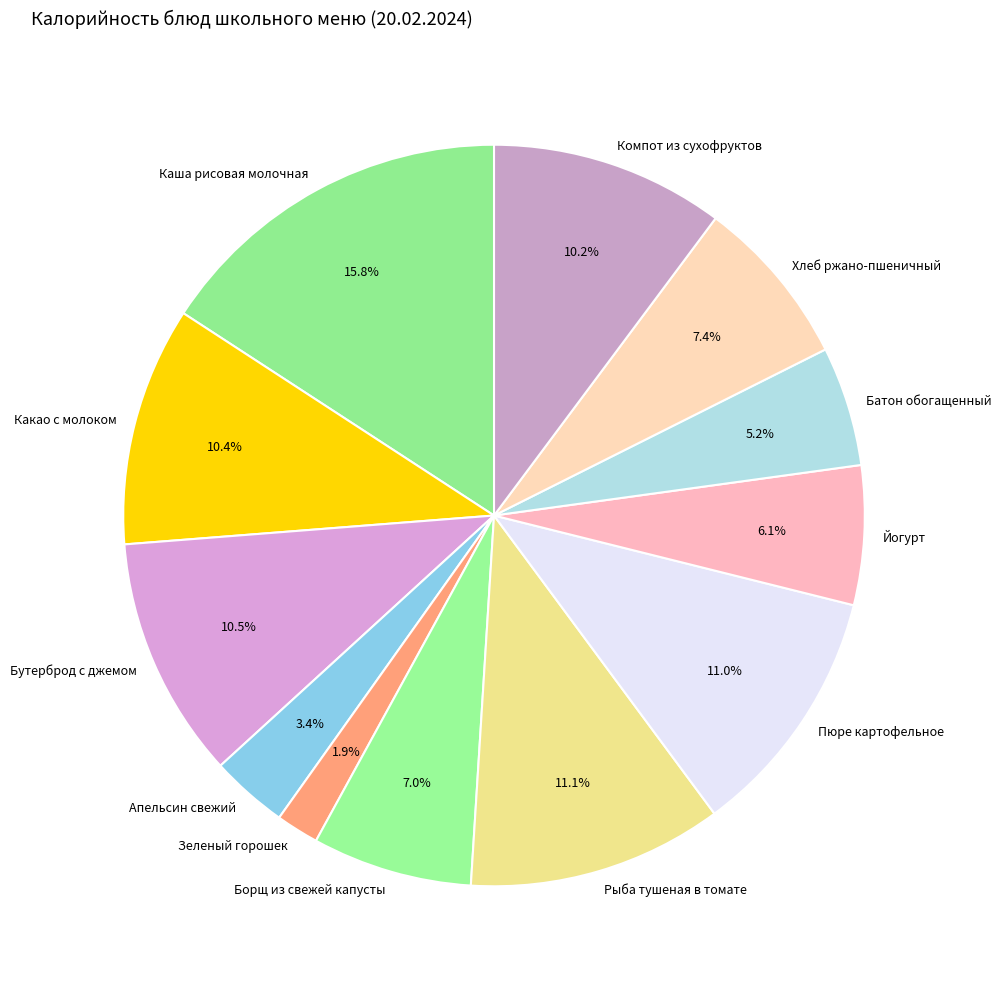

Which has a higher value, Хлеб ржано-пшеничный or Батон обогащенный?

Хлеб ржано-пшеничный